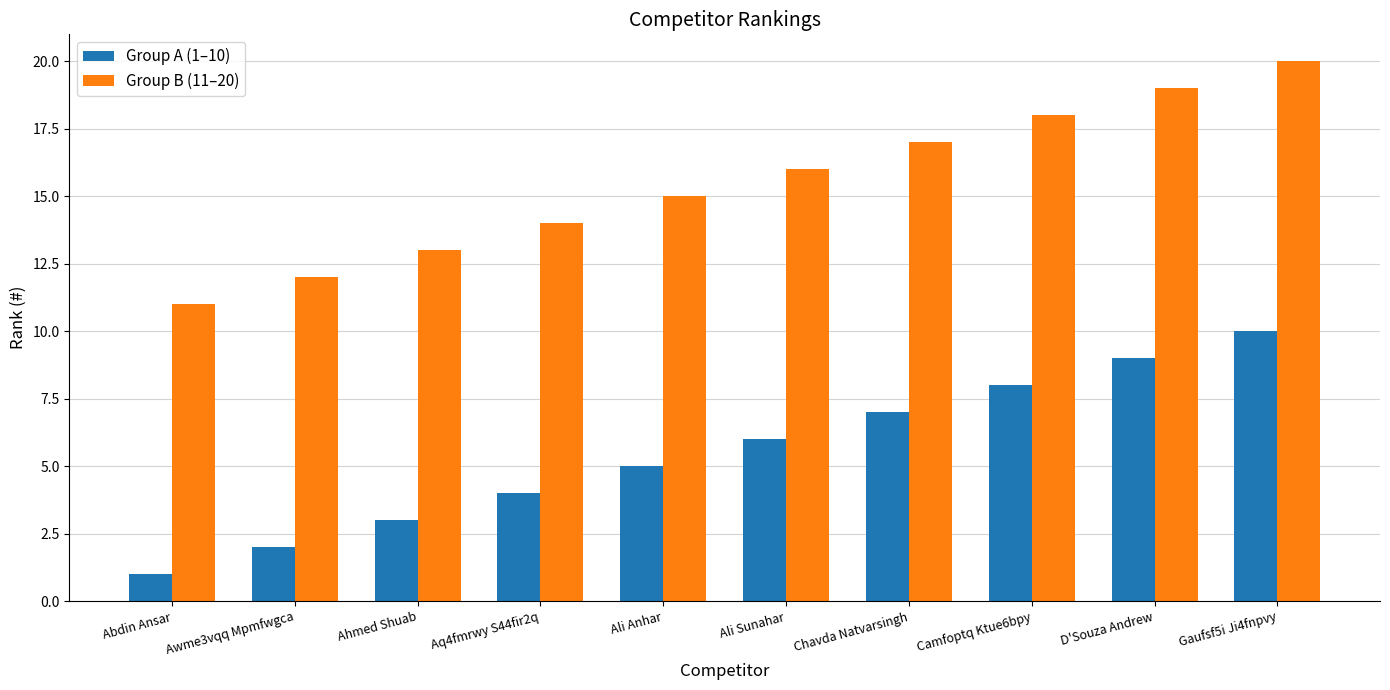

At which category is the sum across all series the highest?

Gaufsf5i Ji4fnpvy